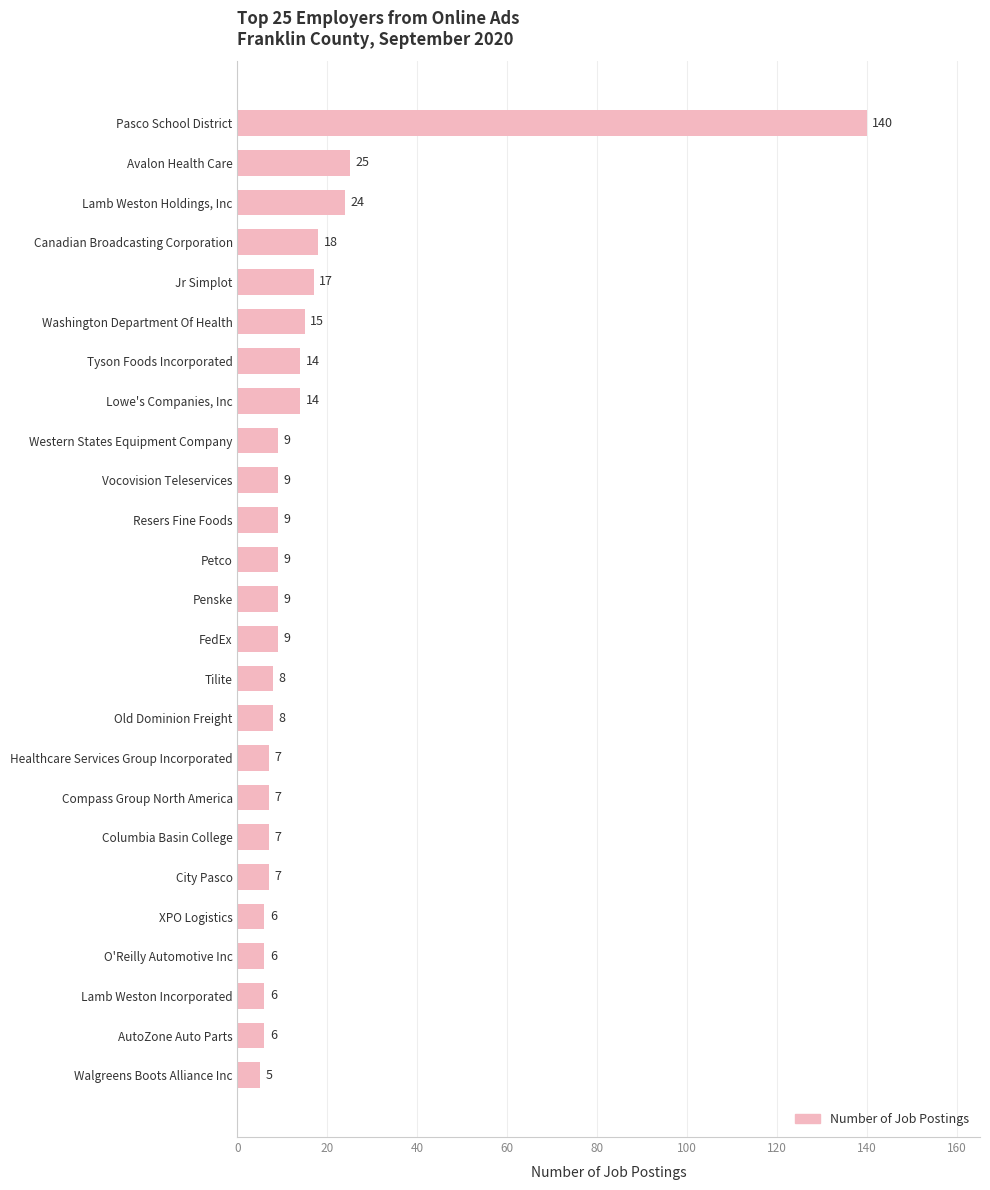

How many data points are less than 9?

11